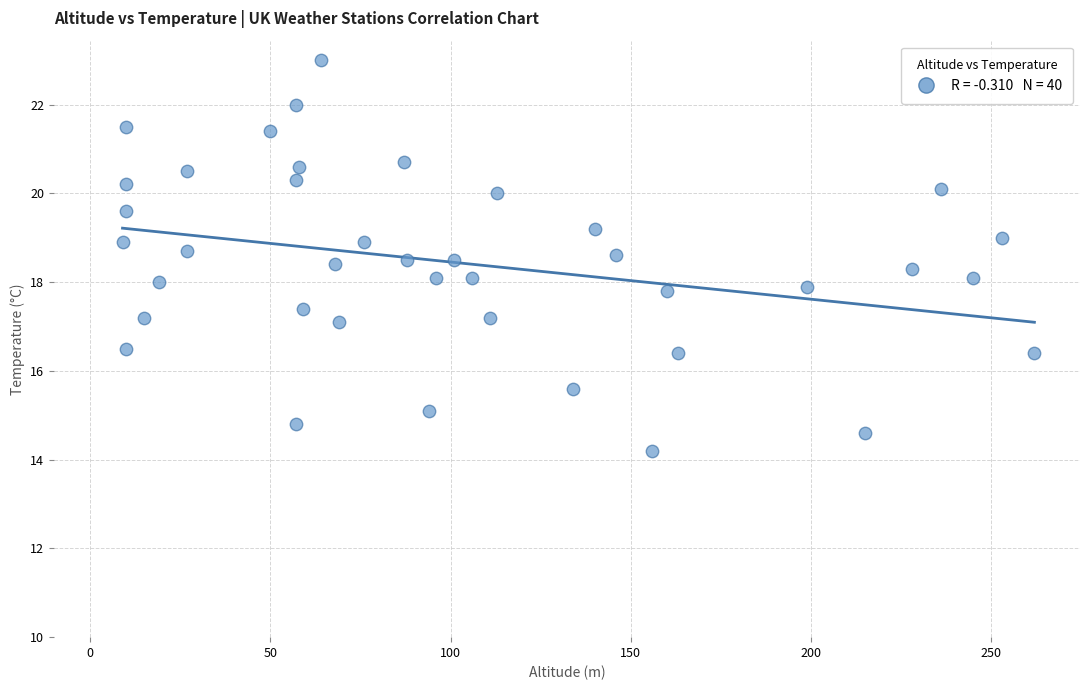

What is the range of Y values (max minus min)?

8.8